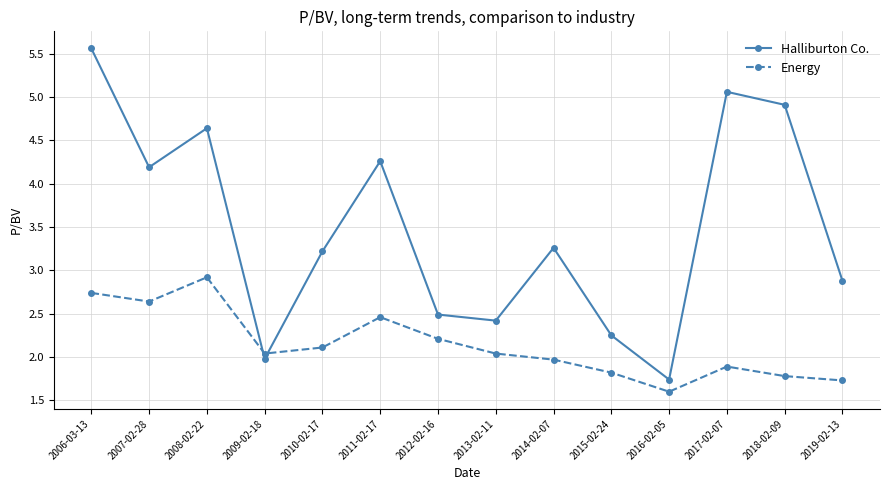

List the series in order of their peak value, lowest first.

Energy, Halliburton Co.